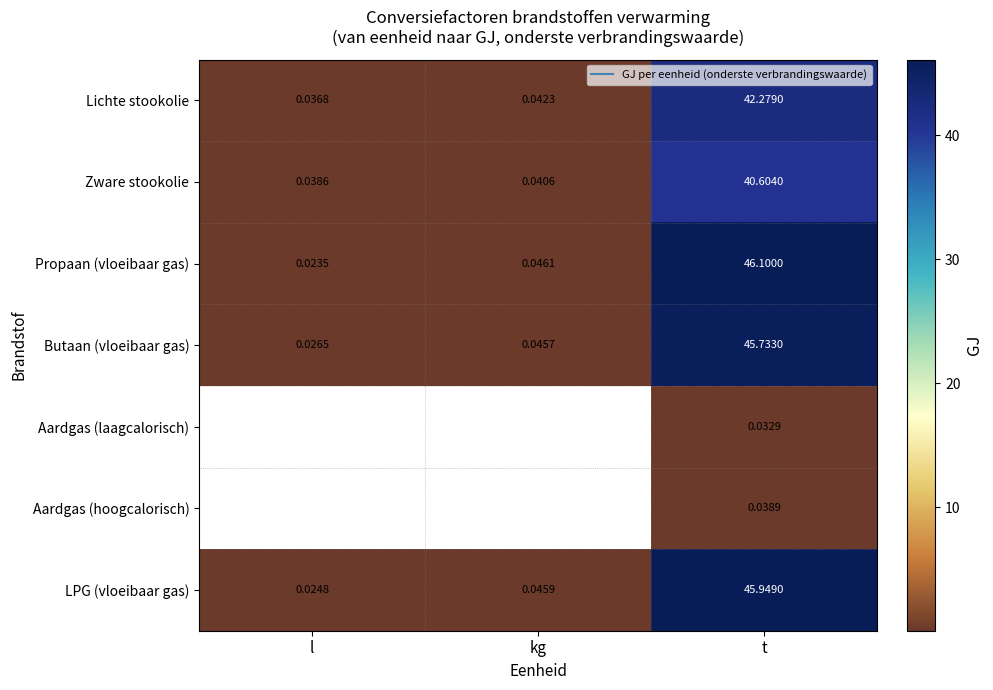

What is the sum of the LPG (vloeibaar gas) values at l and t?

46.0